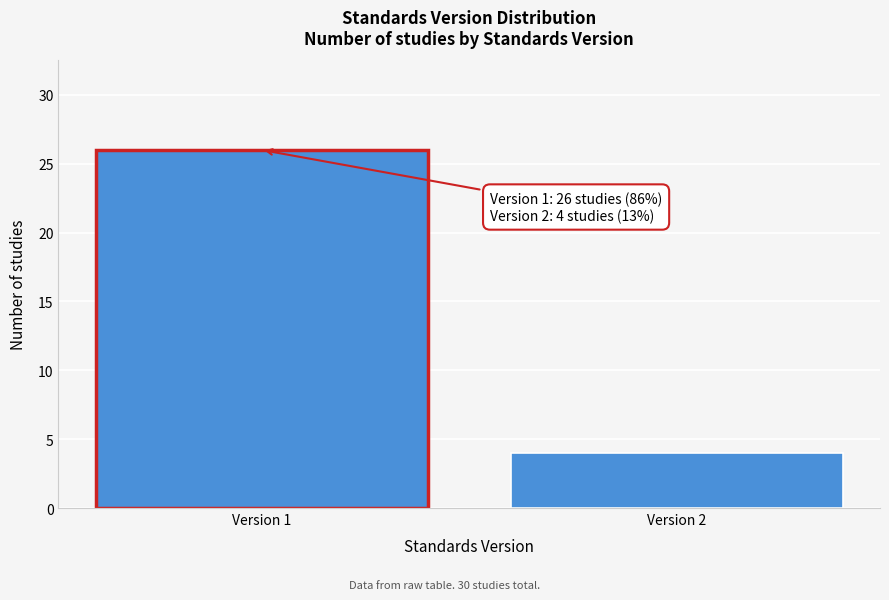

Reading left to right, extract all data points from this chart.

Version 1=26	Version 2=4